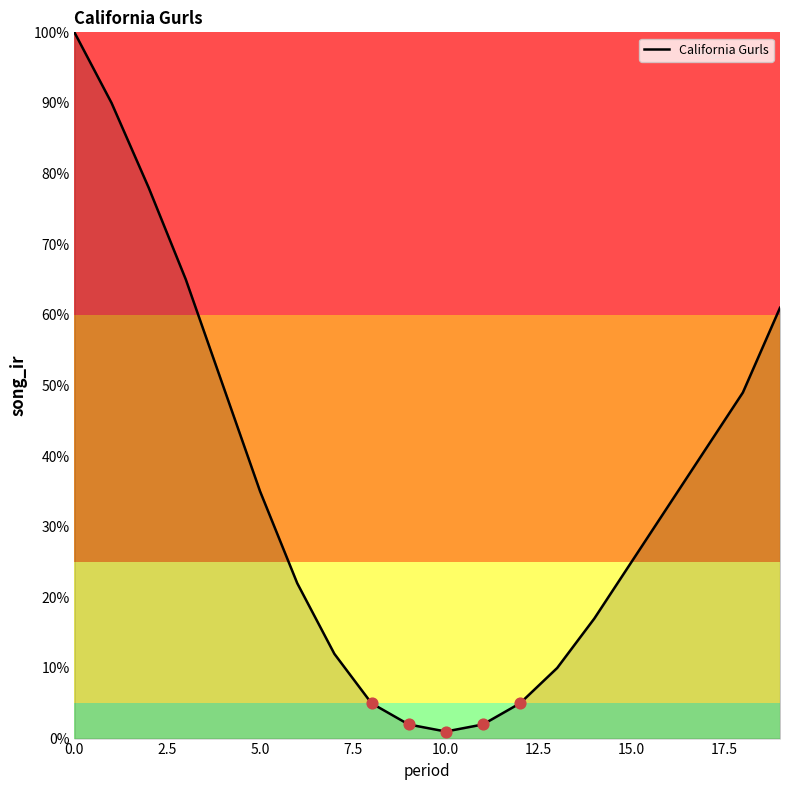

What is the maximum value shown in the chart?

100